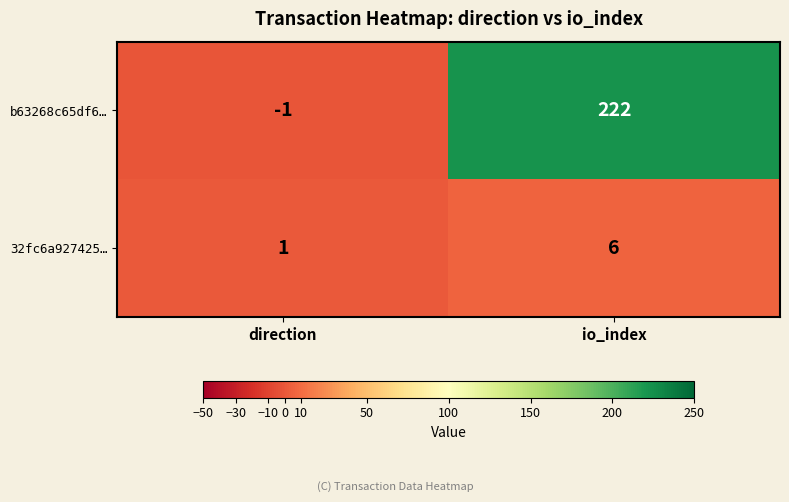

Where is 32fc6a927425… nearest to the value 3?

direction